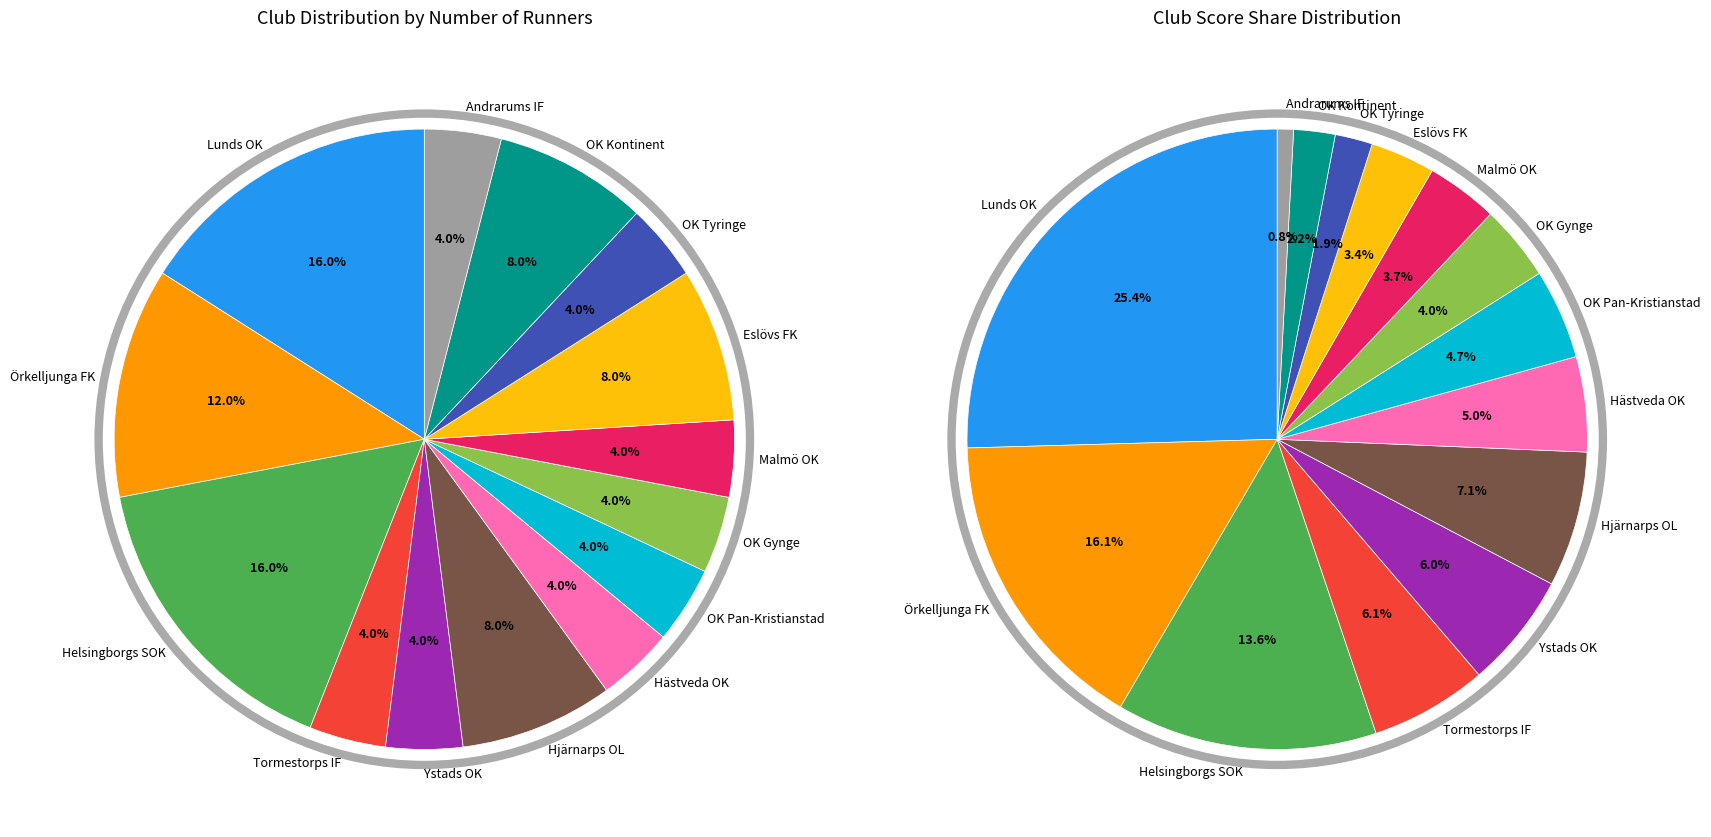

Does OK Pan-Kristianstad represent more than half of the total?

No